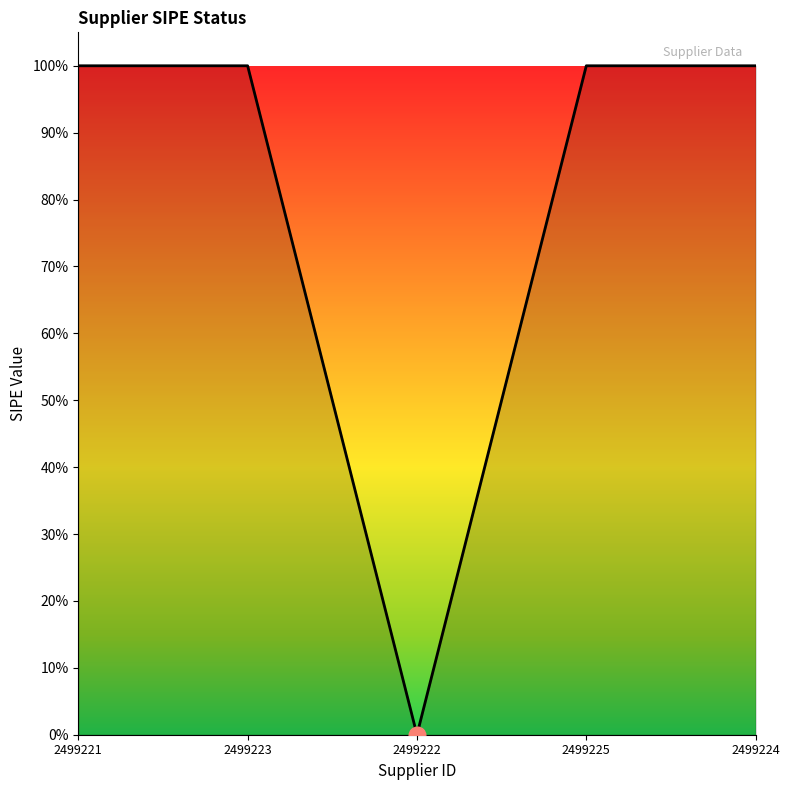

Does the chart display data point markers on the line(s)?

No